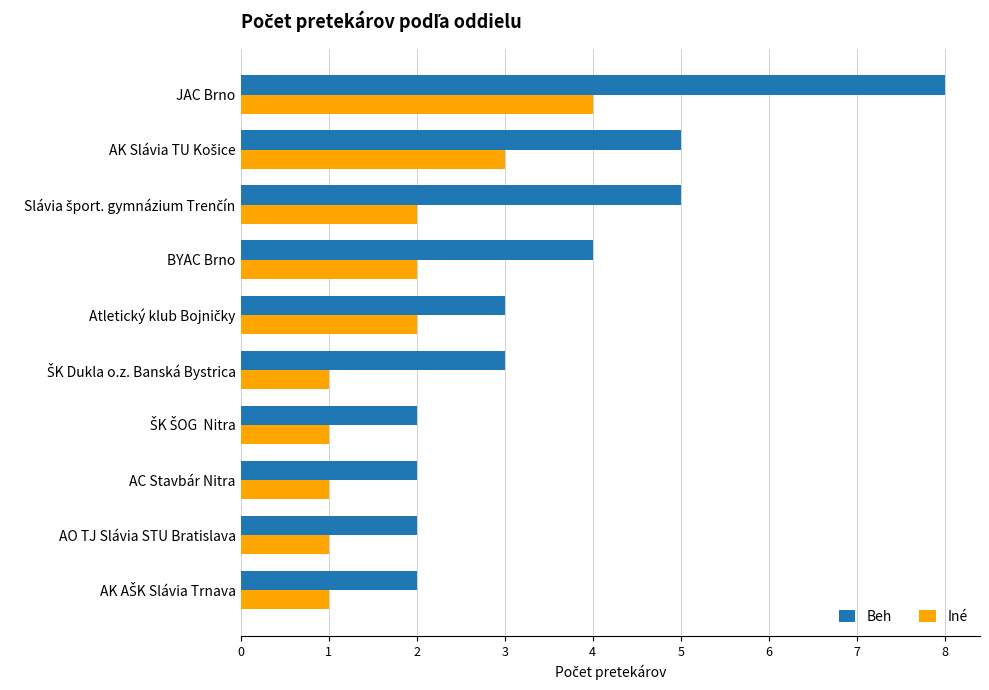

Which series has the widest spread of values?

Beh